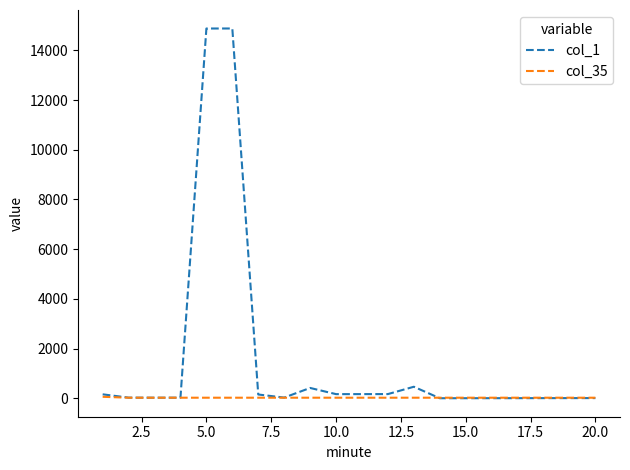

What is the greatest value displayed?

14882